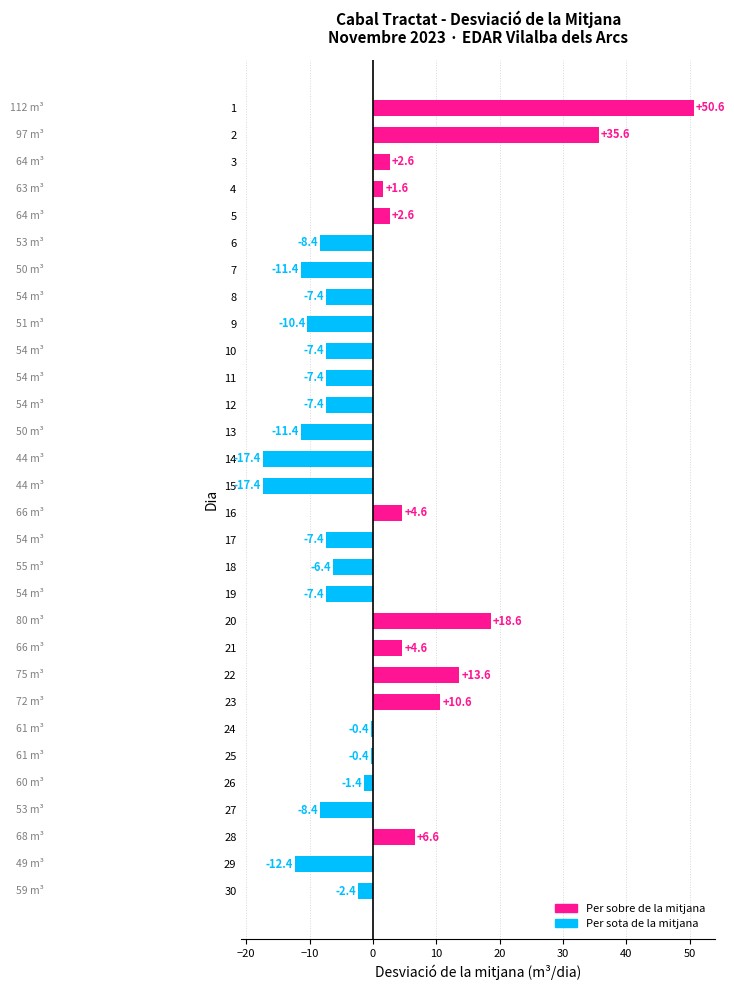

Reading bottom to top, what are all the values shown in this chart?

30=-2.4	29=-12.4	28=6.6	27=-8.4	26=-1.4	25=-0.4	24=-0.4	23=10.6	22=13.6	21=4.6	20=18.6	19=-7.4	18=-6.4	17=-7.4	16=4.6	15=-17.4	14=-17.4	13=-11.4	12=-7.4	11=-7.4	10=-7.4	9=-10.4	8=-7.4	7=-11.4	6=-8.4	5=2.6	4=1.6	3=2.6	2=35.6	1=50.6